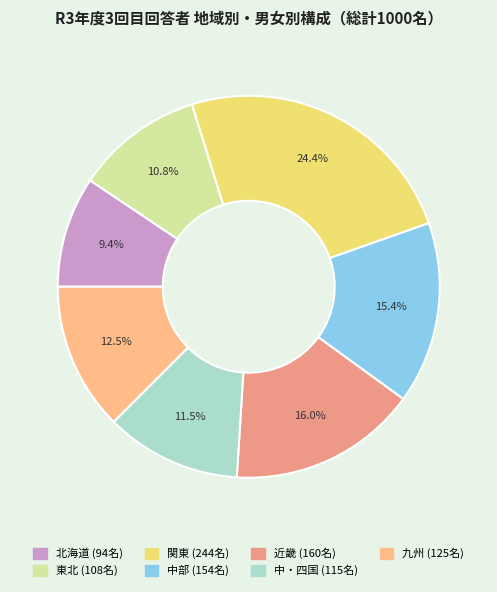

What is the smallest slice in the pie chart?

北海道